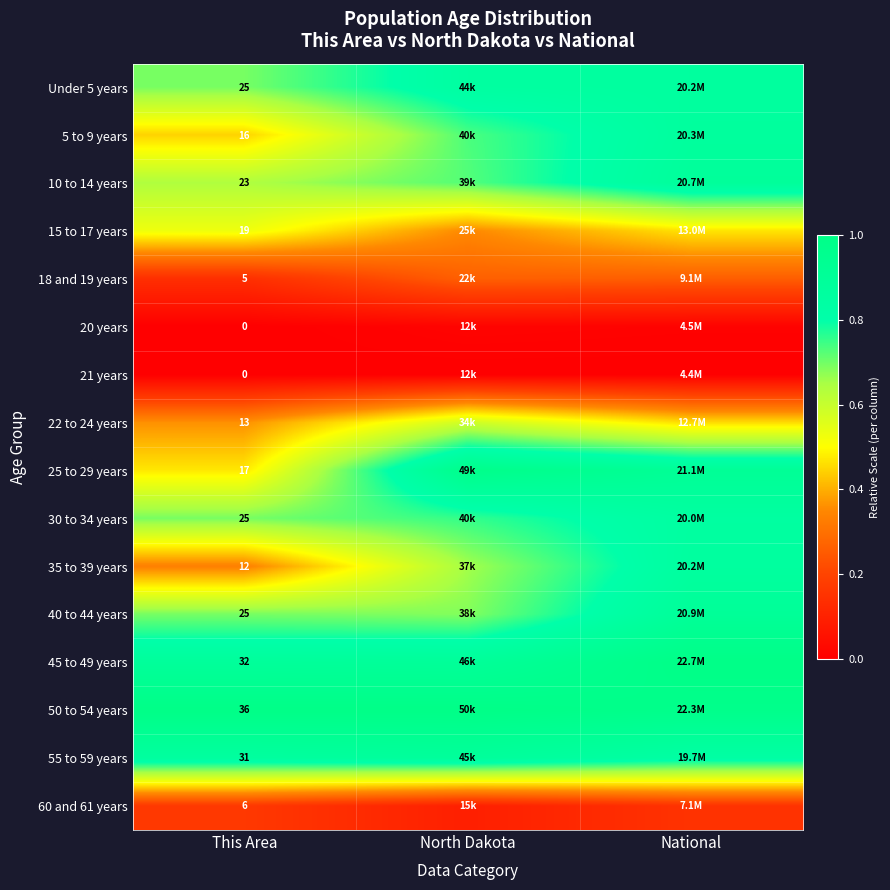

Rank the series by their maximum value, from lowest to highest.

21 years, 20 years, 60 and 61 years, 18 and 19 years, 15 to 17 years, 22 to 24 years, 30 to 34 years, 35 to 39 years, Under 5 years, 5 to 9 years, 55 to 59 years, 10 to 14 years, 40 to 44 years, 25 to 29 years, 45 to 49 years, 50 to 54 years